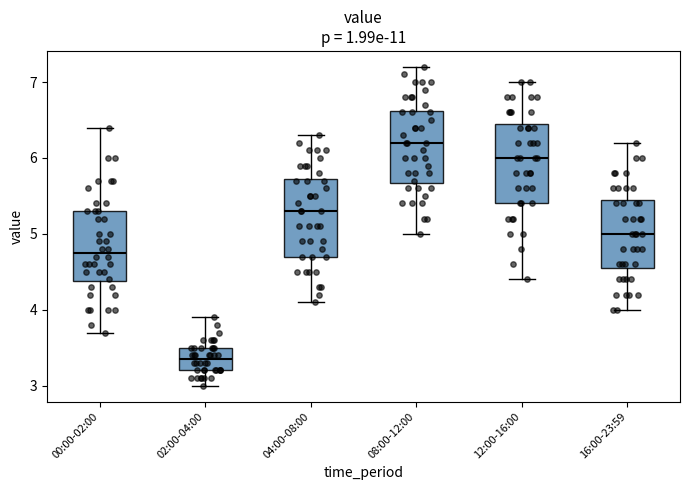

Reading left to right, read every box against the y-axis: the position of its median line, the range the box covers, and the ends of its whiskers. The values are not printed on the chart, so give them approximately, as read against the axis.

00:00-02:00: median 4.8, box 4.4 to 5.3, whiskers 3.7 to 6.4
02:00-04:00: median 3.4, box 3.2 to 3.5, whiskers 3.0 to 3.9
04:00-08:00: median 5.3, box 4.7 to 5.7, whiskers 4.1 to 6.3
08:00-12:00: median 6.2, box 5.7 to 6.6, whiskers 5.0 to 7.2
12:00-16:00: median 6.0, box 5.4 to 6.5, whiskers 4.4 to 7.0
16:00-23:59: median 5.0, box 4.6 to 5.5, whiskers 4.0 to 6.2